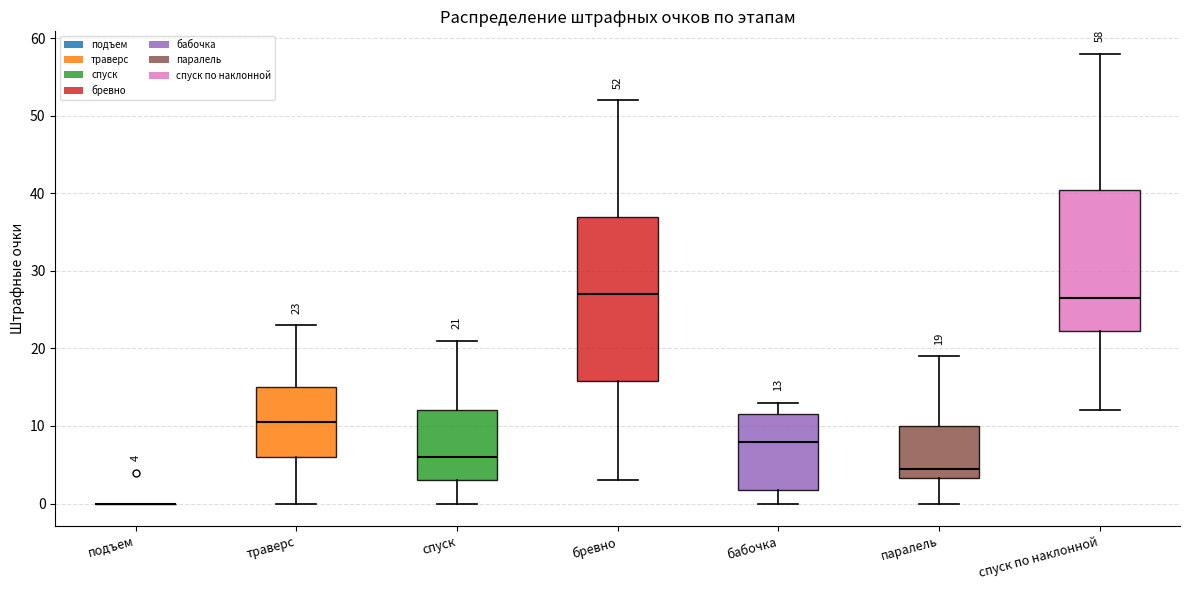

Which box is the tallest, from its lower edge to its upper edge?

бревно